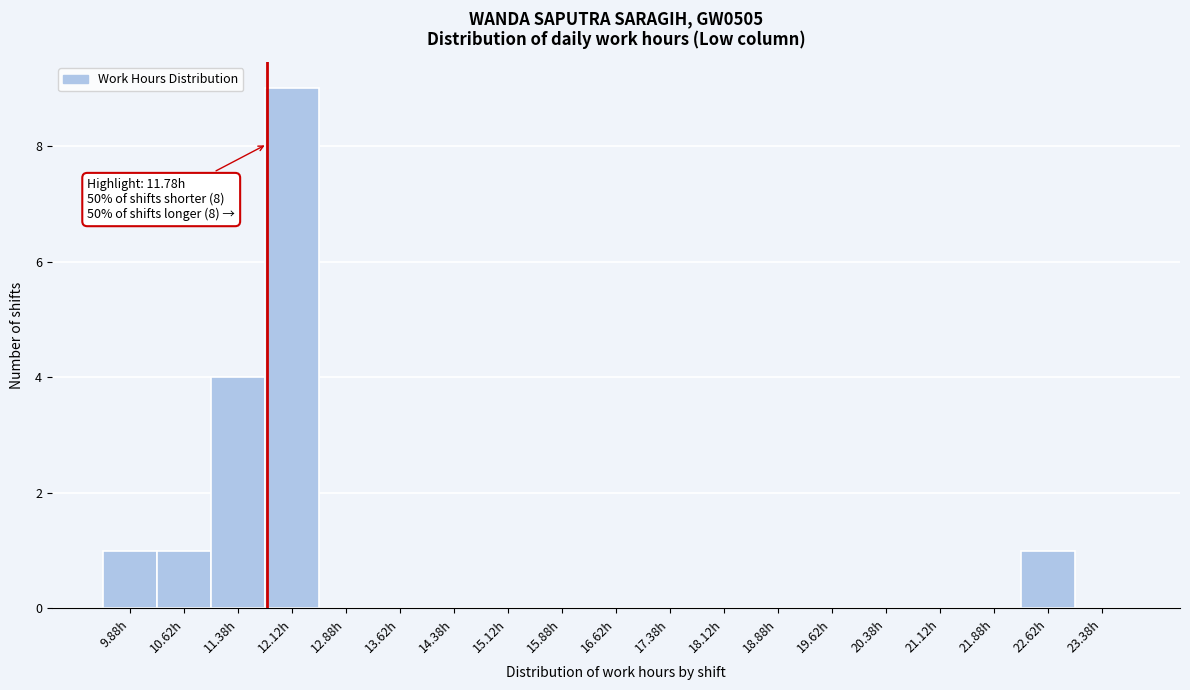

Which range on the x-axis has the tallest bar?

11.75 to 12.50